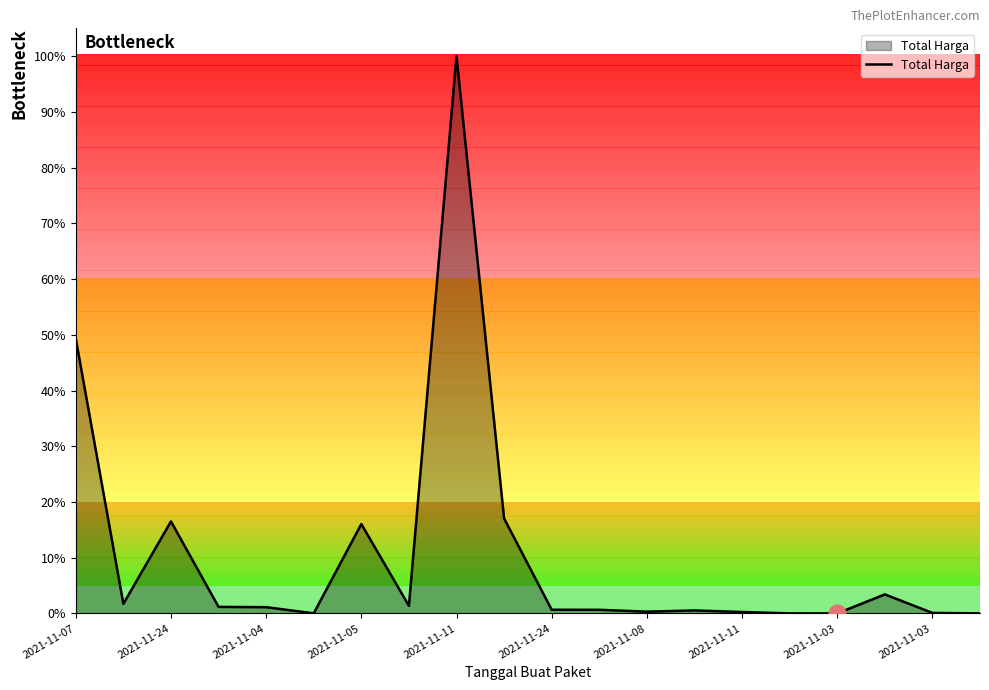

What is the greatest value displayed?

100.0